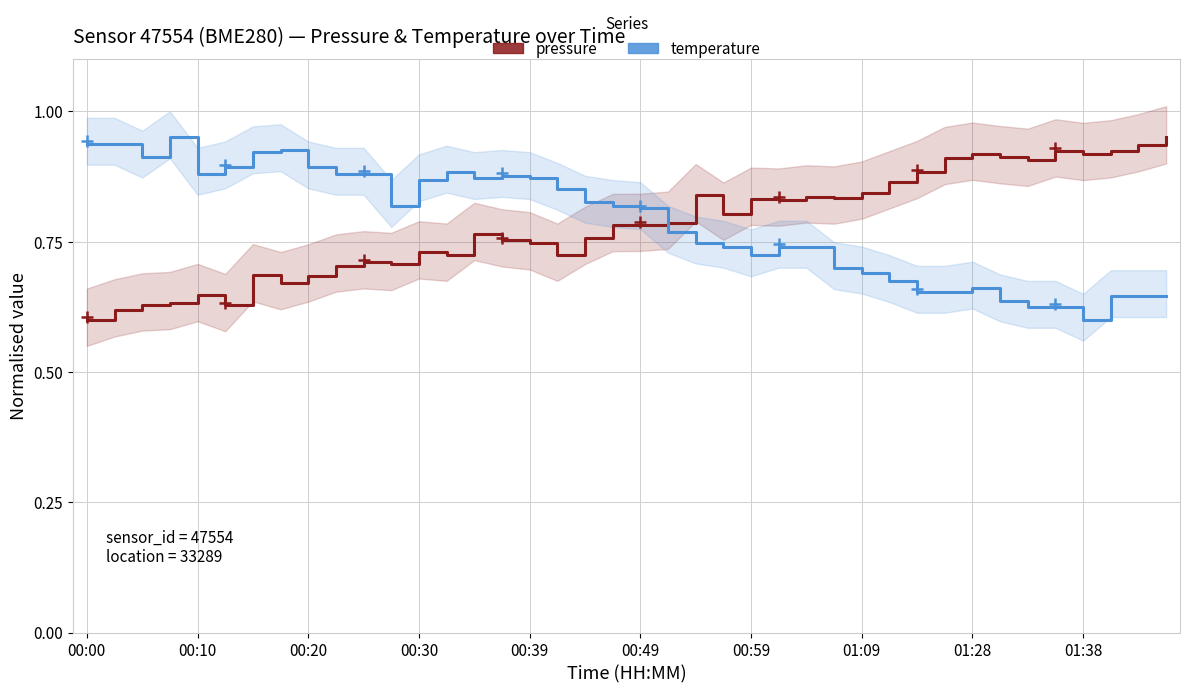

At 38, list the series in order from largest to smallest.

pressure, temperature